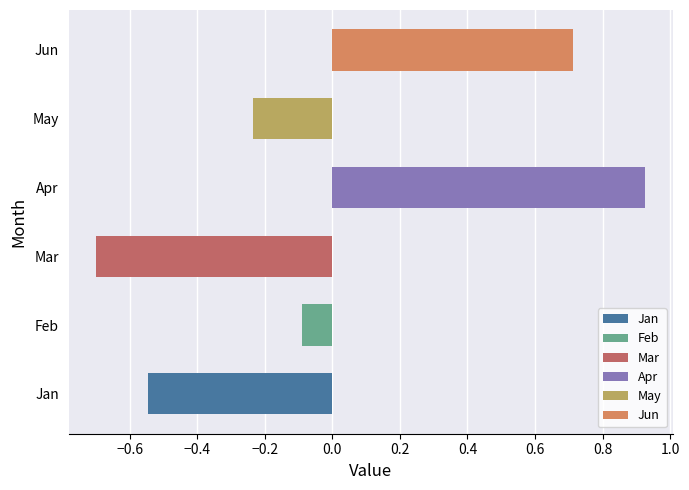

What is the sum of the values at May and Apr?

0.7